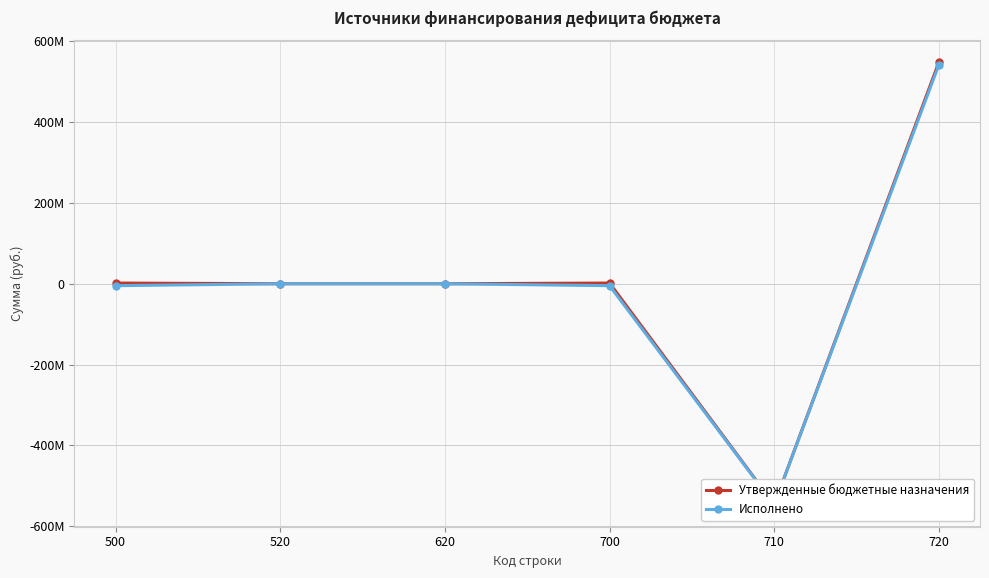

At how many categories does at least one series exceed 77064257?

1